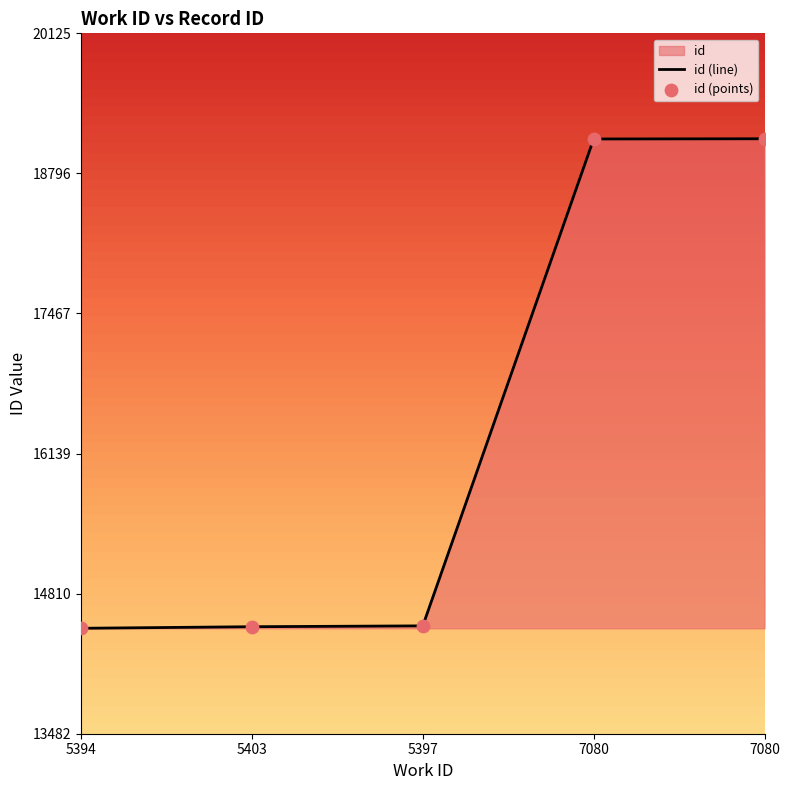

Which series has the largest total across all categories?

id (line)